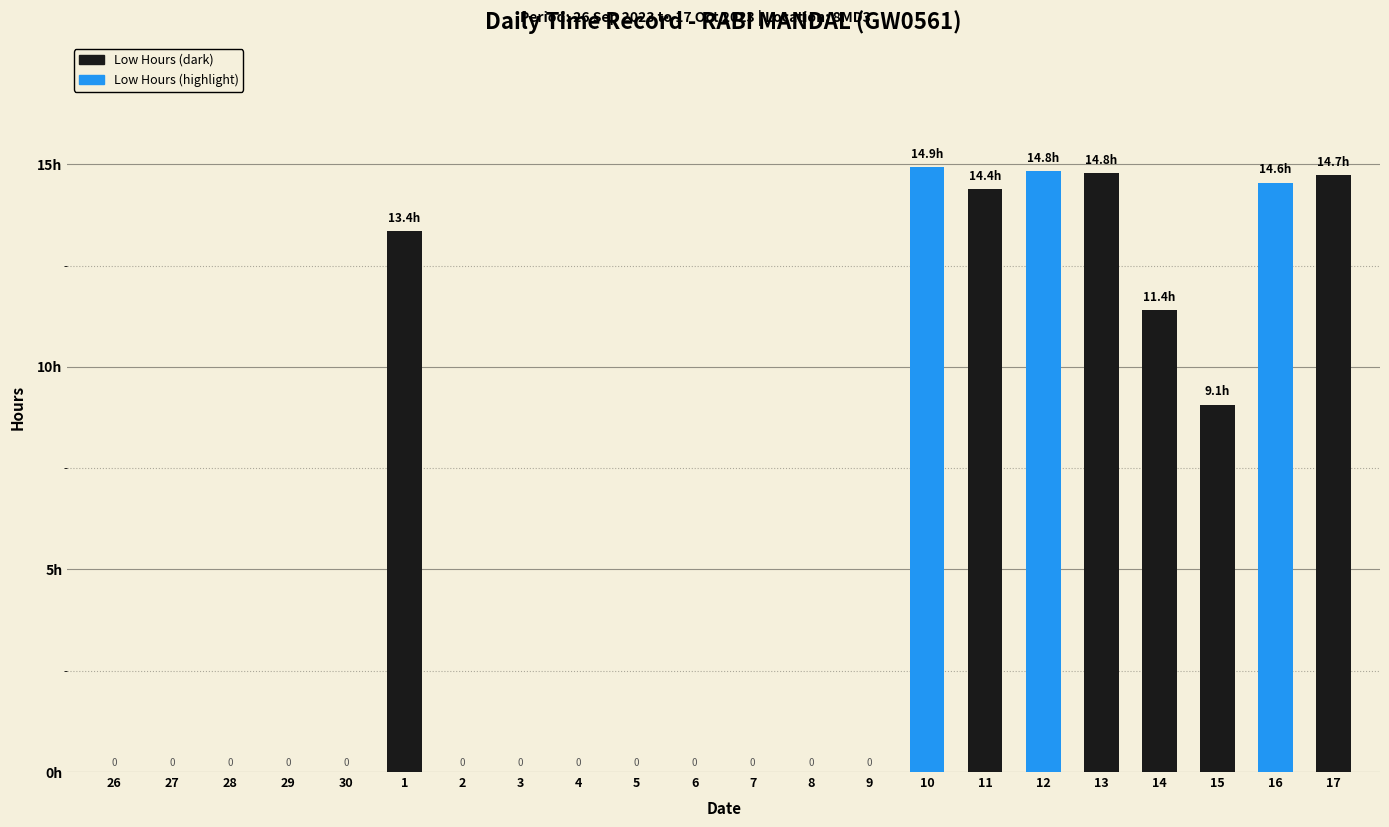

Are the bars horizontal?

No